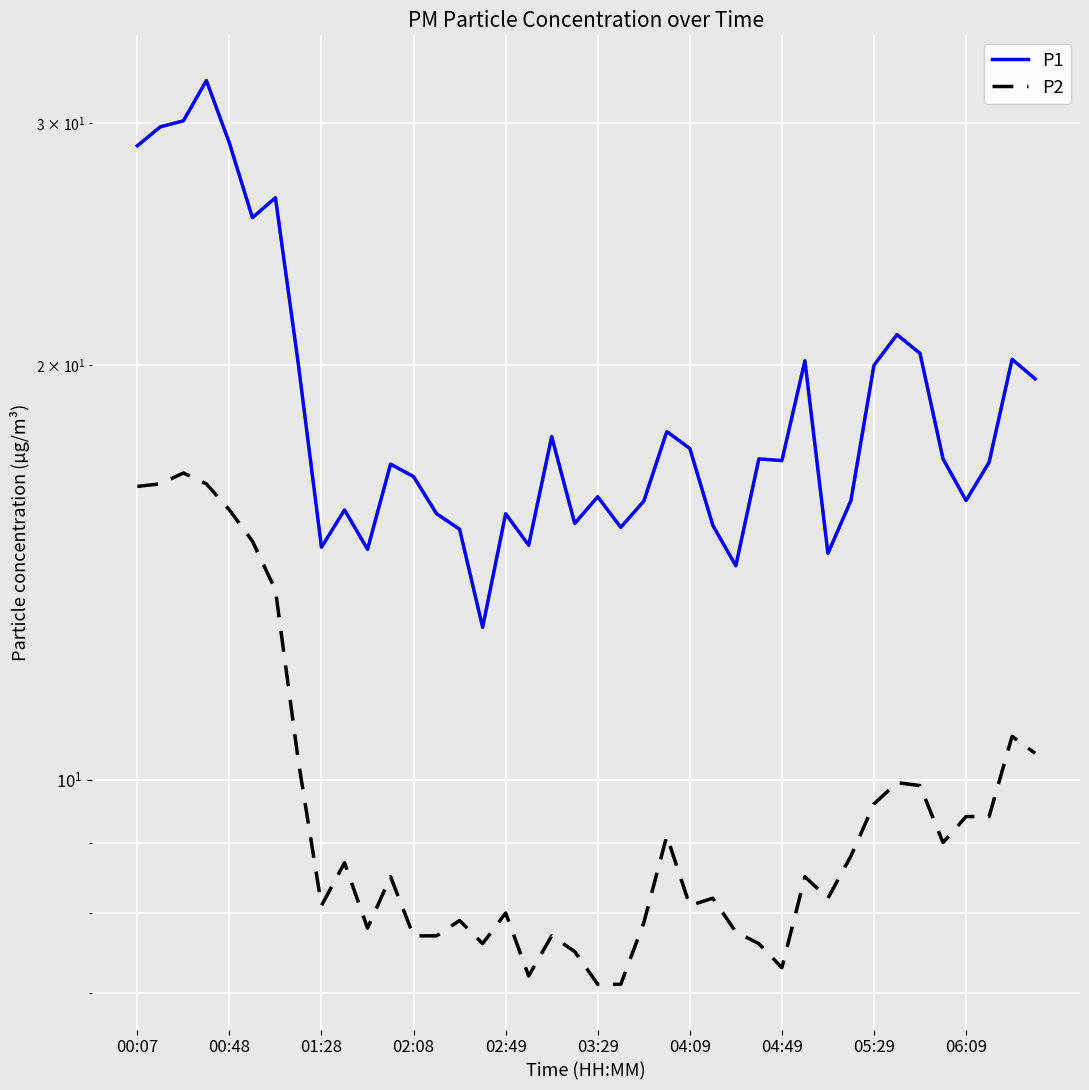

What is the difference between the P1 values at 16 and 37?

1.4